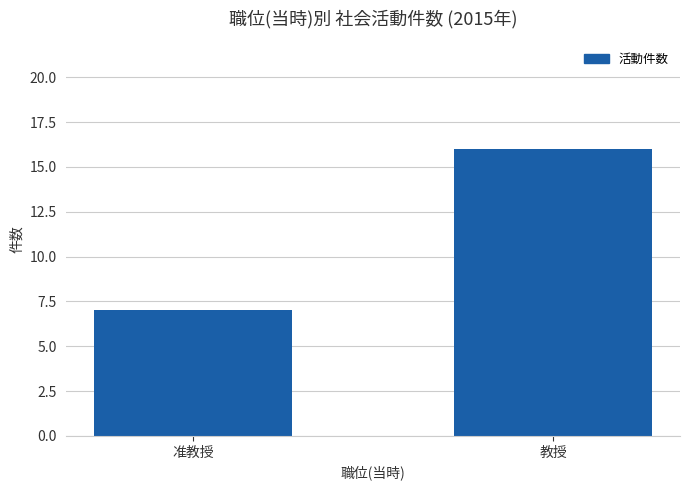

Rank the categories by value from highest to lowest.

教授, 准教授